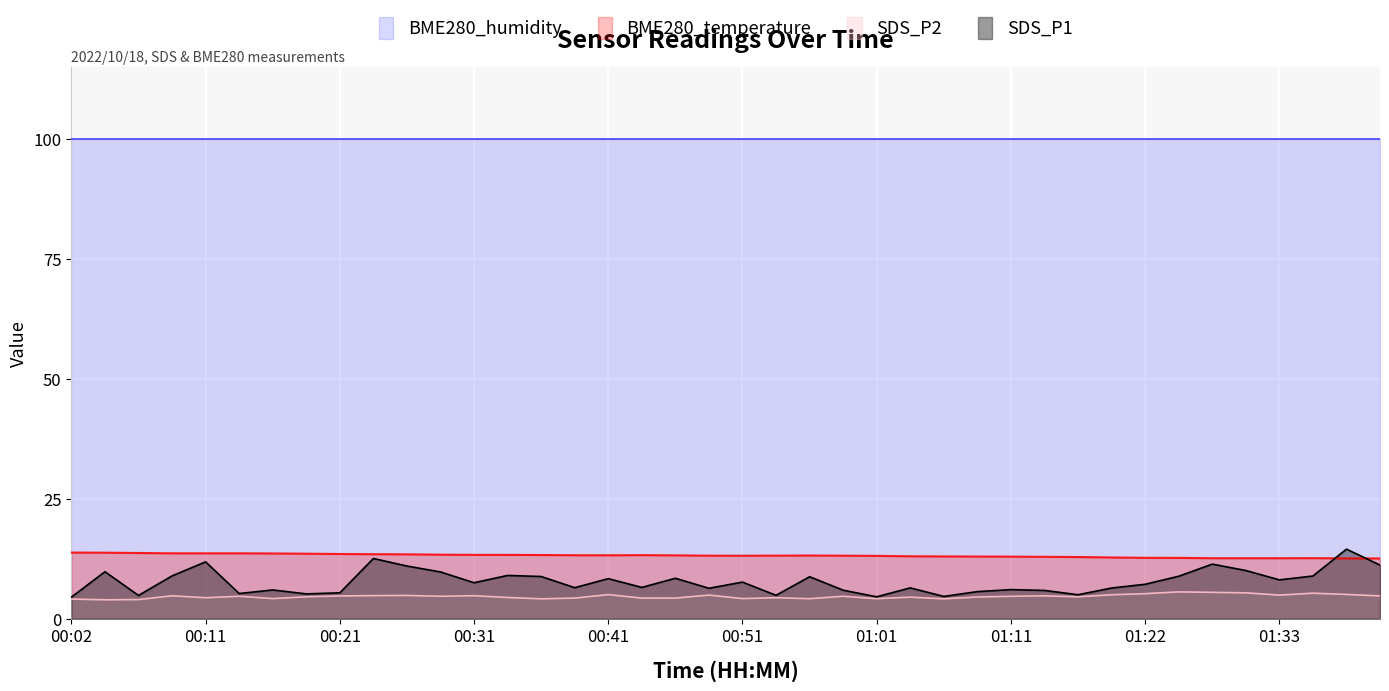

What is the minimum value for SDS_P2?

4.0